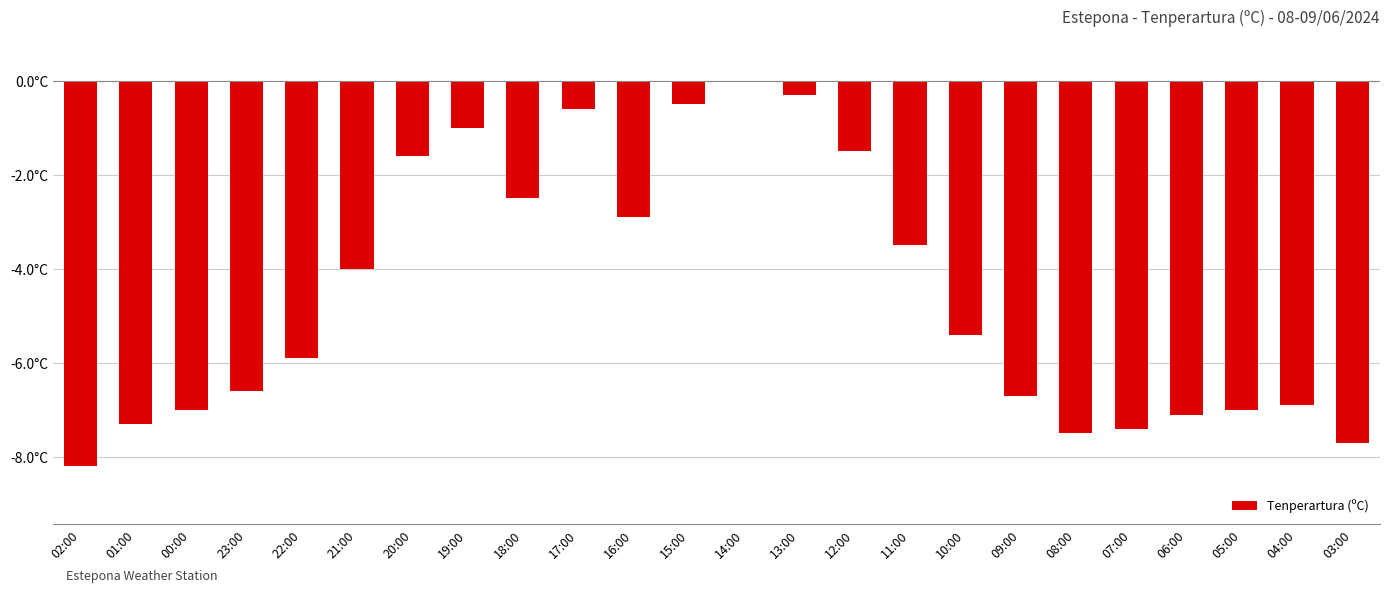

The value at 12:00 is -1.5. True or false?

True